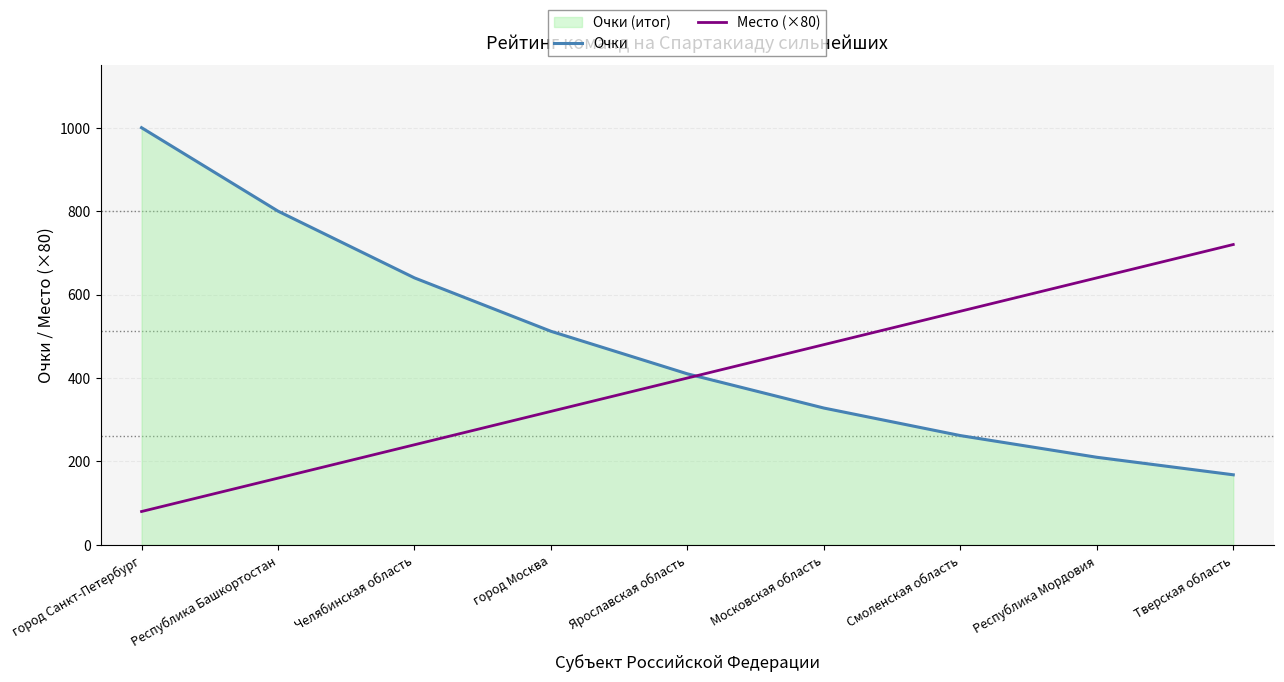

What is the sum of all Очки values?

4330